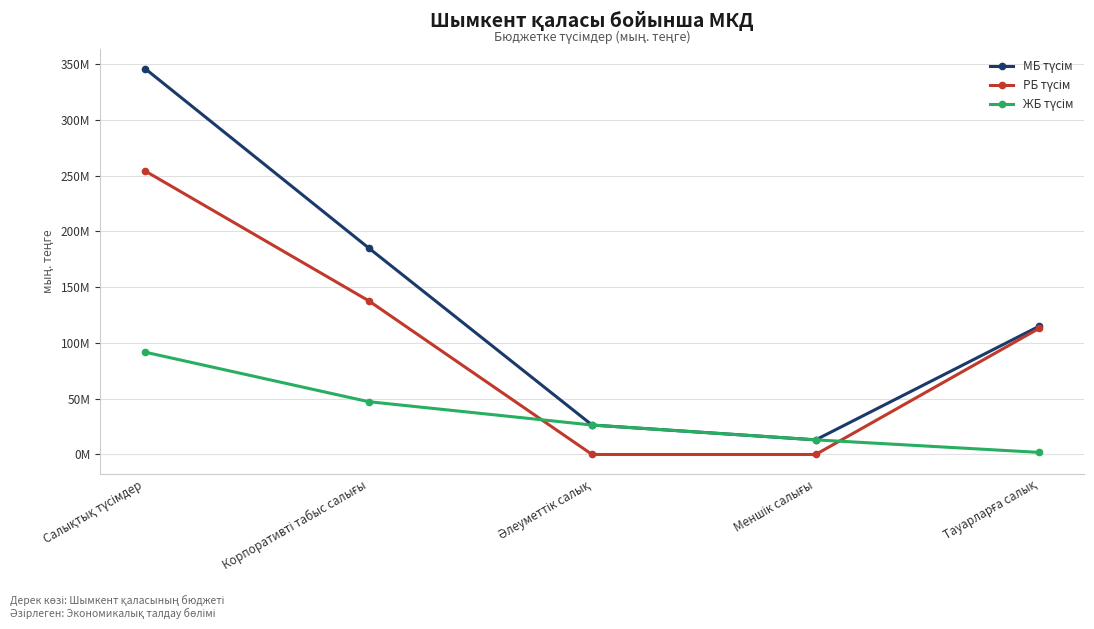

Is this an area chart (filled region under the line)?

No